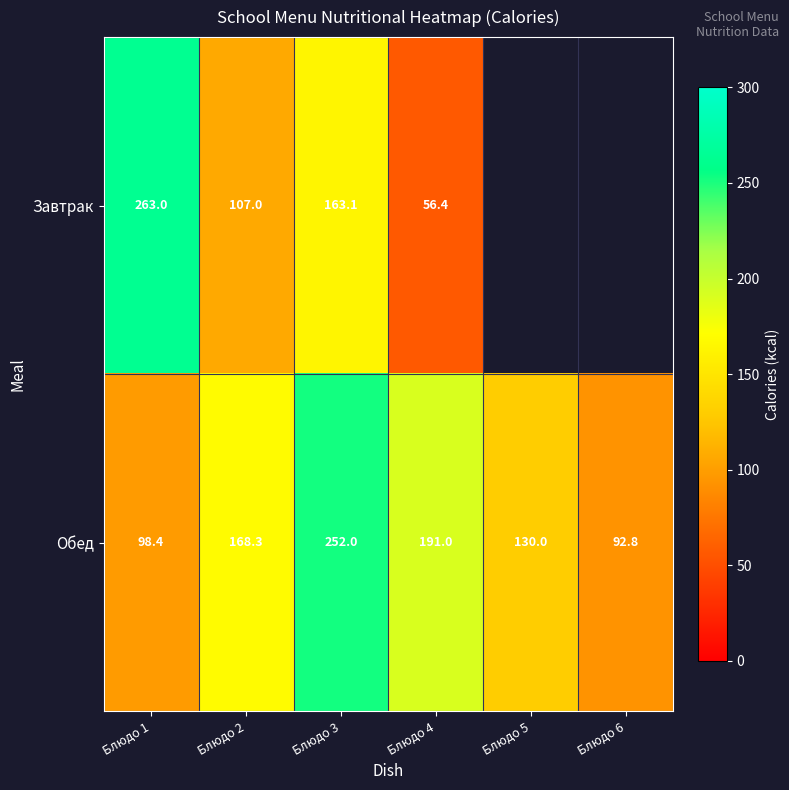

Which series changed the most between Блюдо 1 and Блюдо 3?

Обед